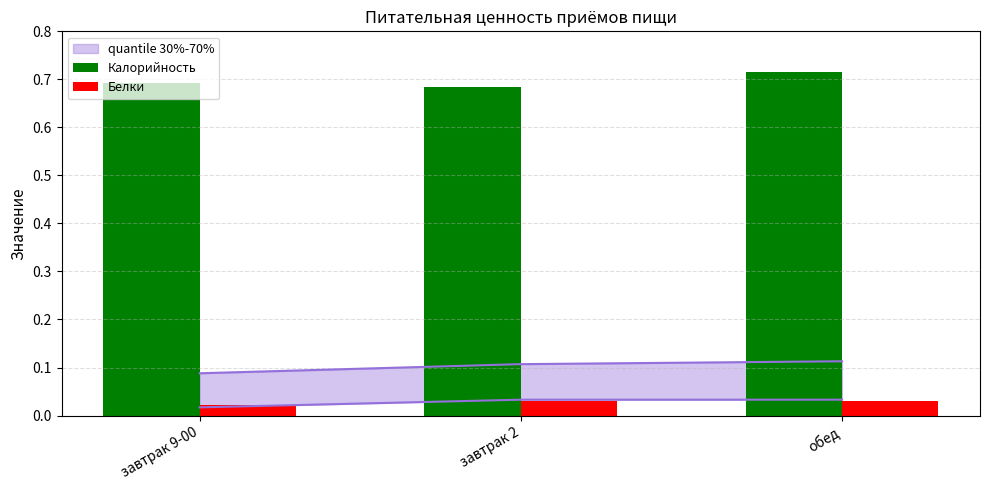

How many data points does each series have?

3